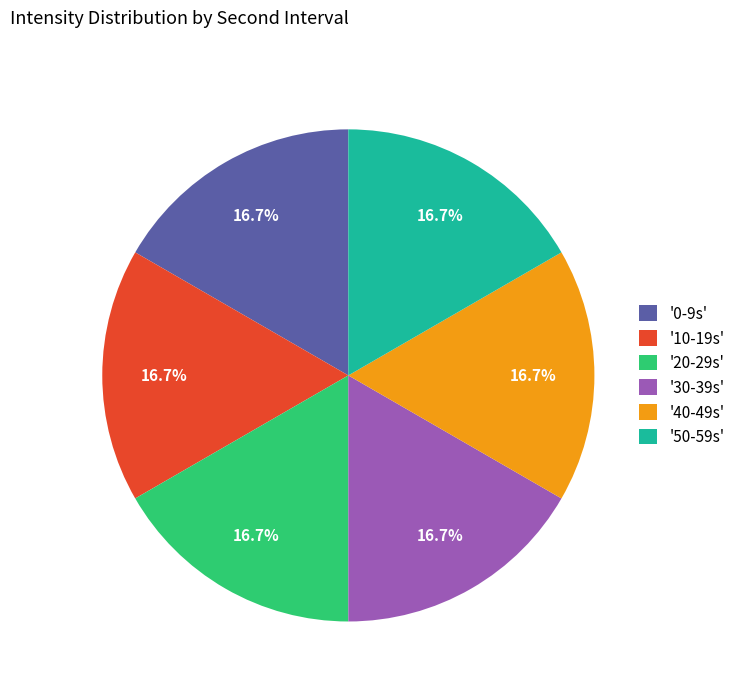

Does '40-49s' account for over 50% of the chart?

No